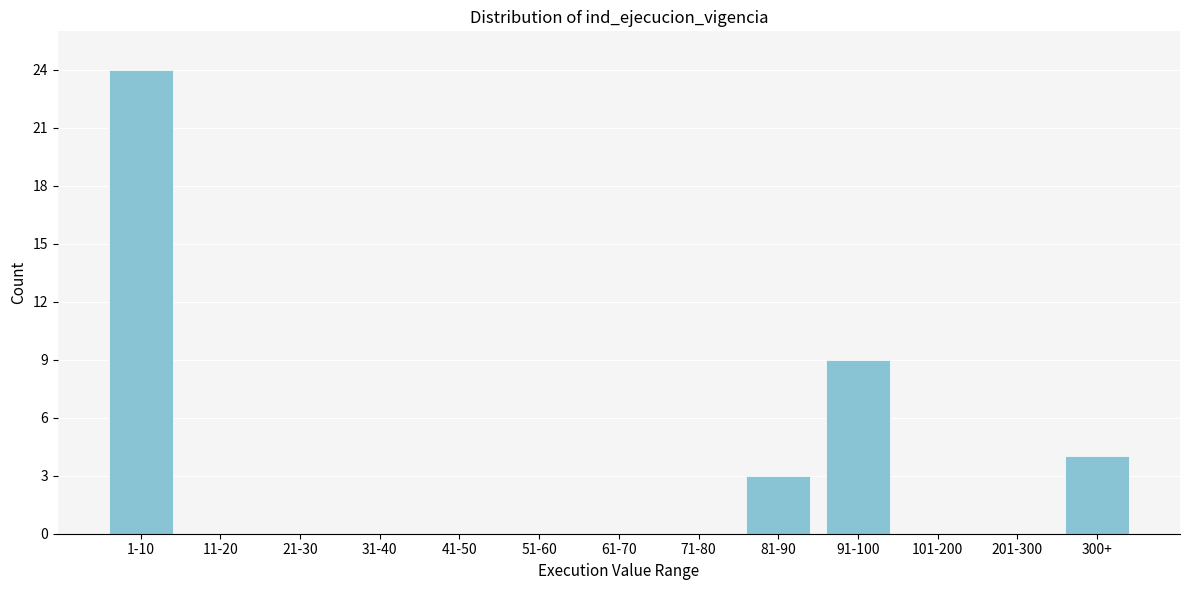

Reading right to left, transcribe all the data shown in this chart.

300+=4	201-300=0	101-200=0	91-100=9	81-90=3	71-80=0	61-70=0	51-60=0	41-50=0	31-40=0	21-30=0	11-20=0	1-10=24